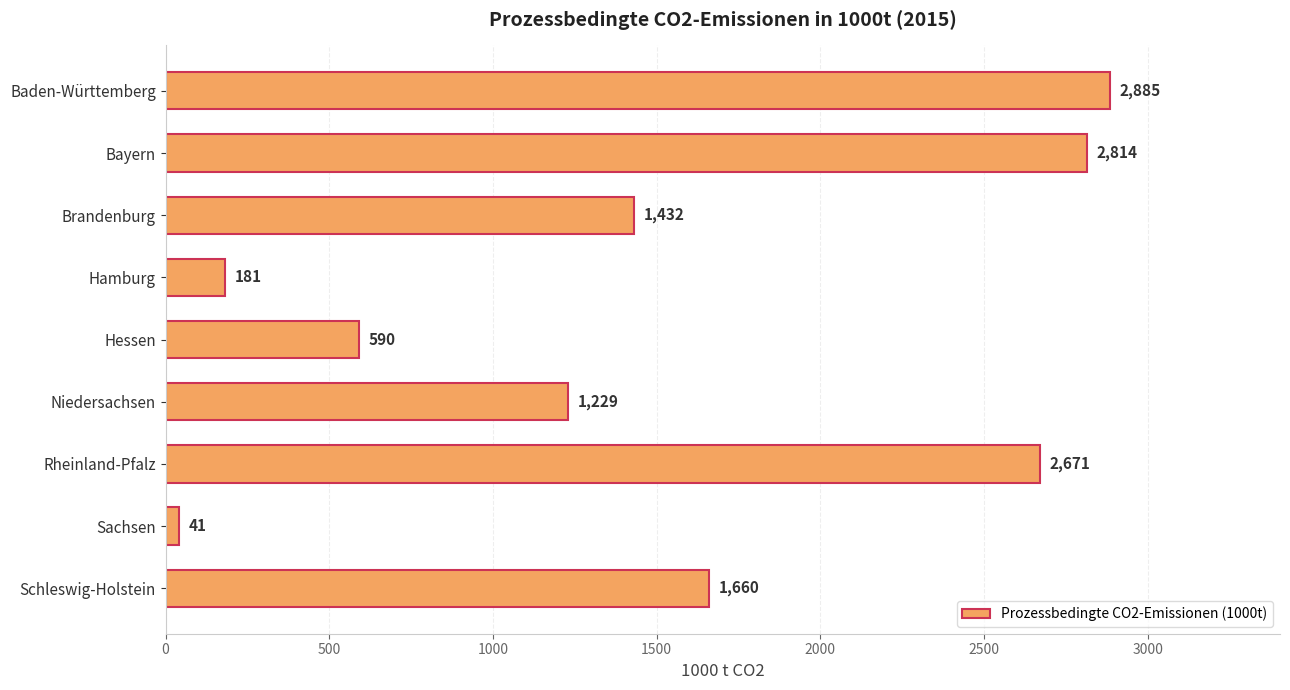

Rank the categories by value from lowest to highest.

Sachsen, Hamburg, Hessen, Niedersachsen, Brandenburg, Schleswig-Holstein, Rheinland-Pfalz, Bayern, Baden-Württemberg